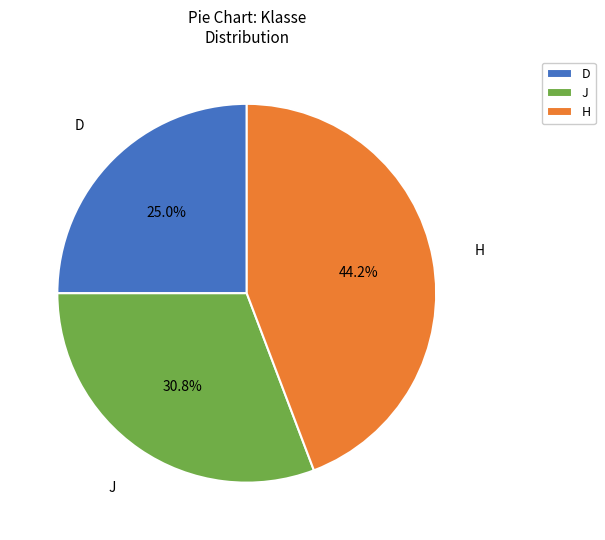

Which slice is the smallest?

D